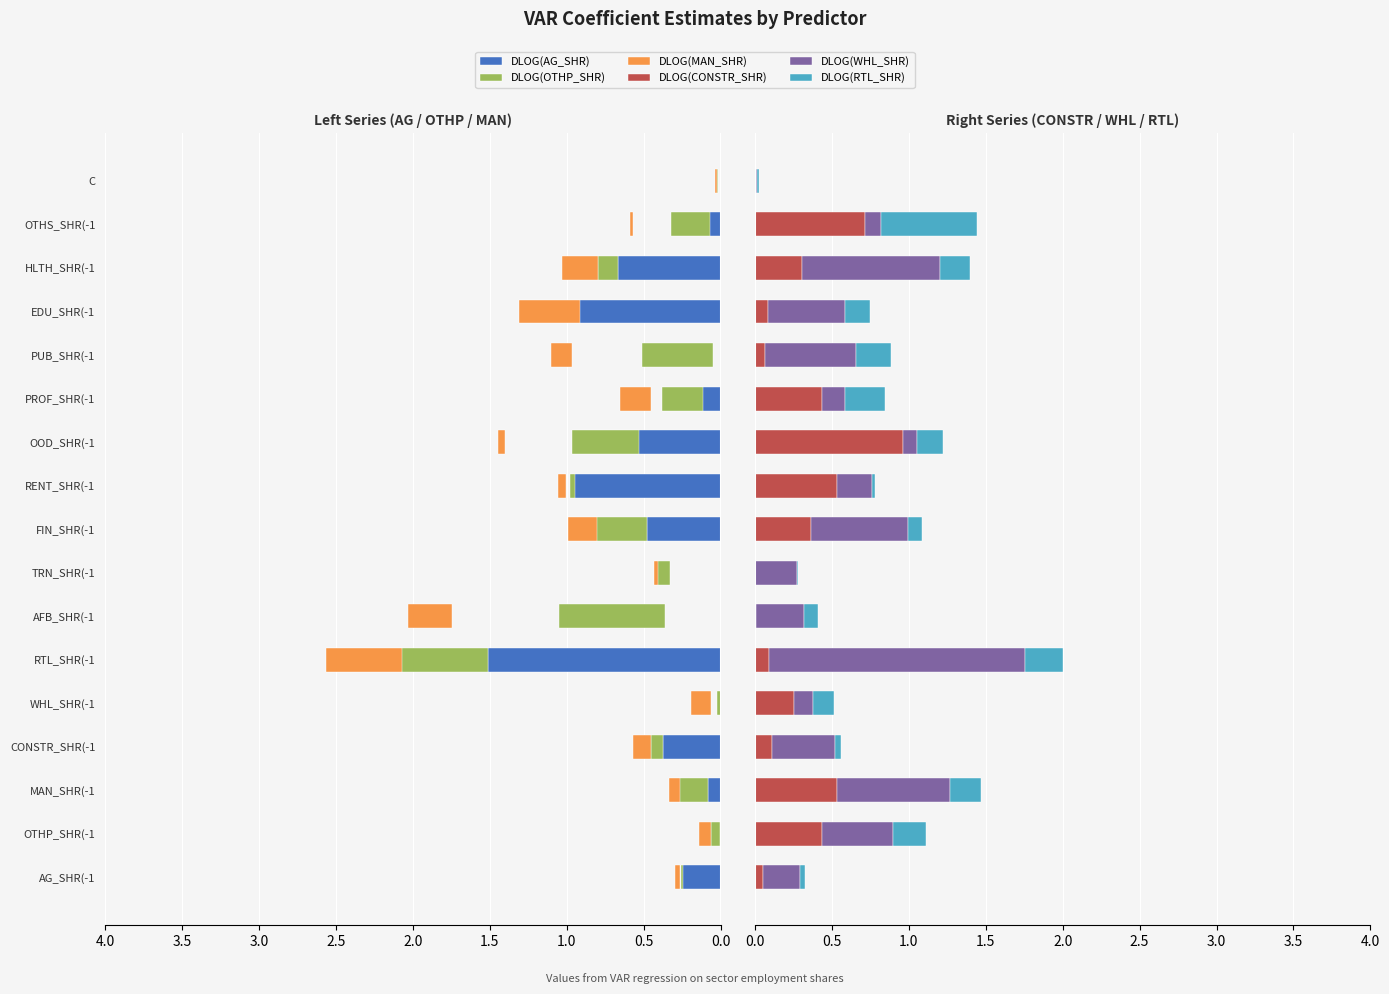

What are all the series names shown in the legend?

DLOG(AG_SHR), DLOG(OTHP_SHR), DLOG(MAN_SHR), DLOG(CONSTR_SHR), DLOG(WHL_SHR), DLOG(RTL_SHR)